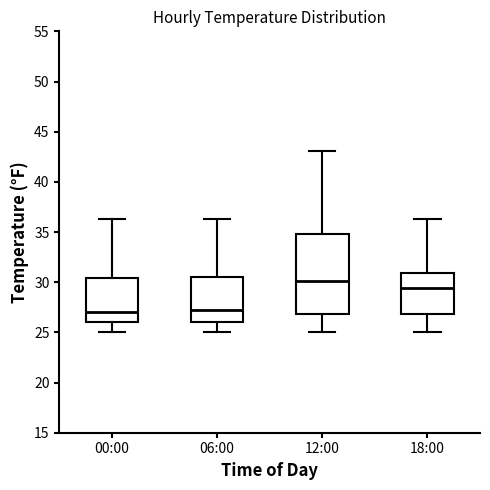

Comparing the boxes themselves (not the whiskers), which one is the tallest?

12:00